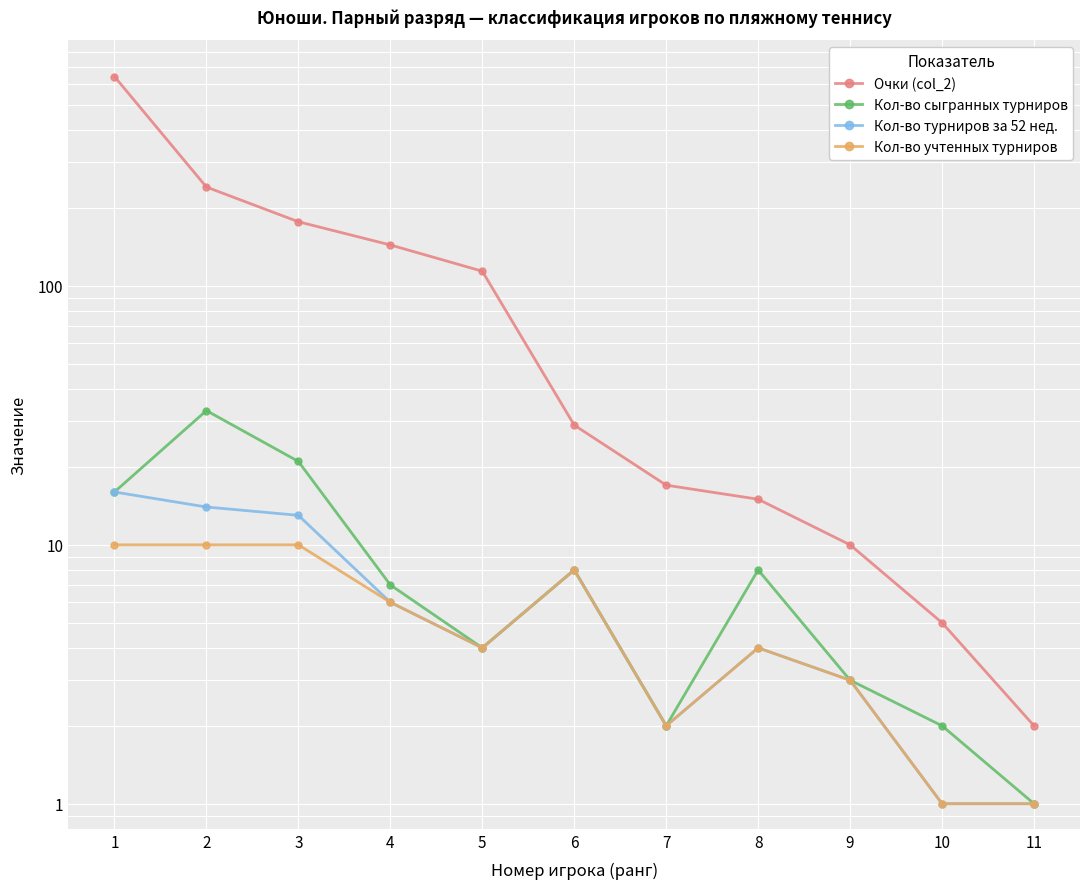

Between 1 and 3, which is larger?

1